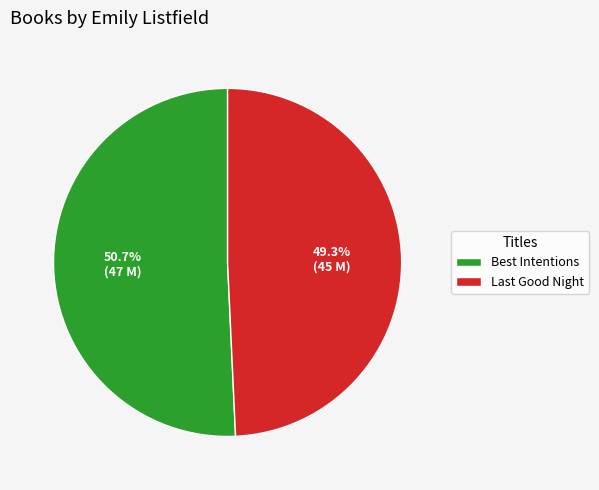

Which slice represents more than half of the pie?

Best Intentions